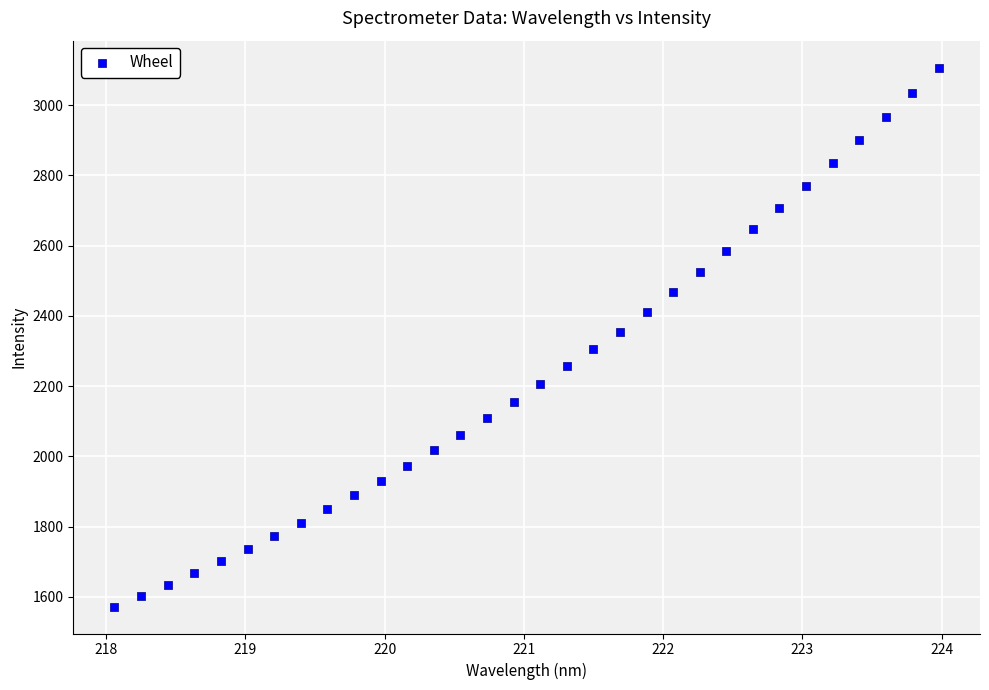

What is the range of X values (max minus min)?

5.9